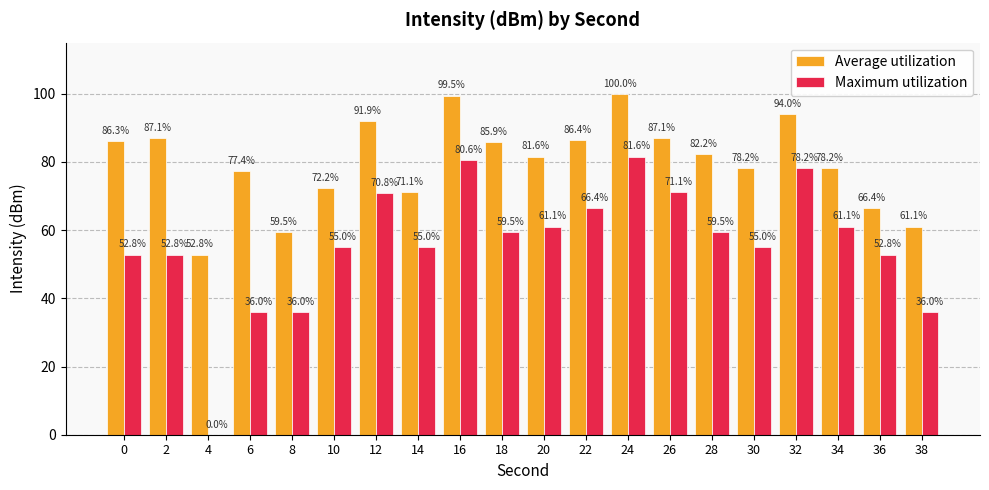

What value does the Maximum utilization series have at 28?

59.5